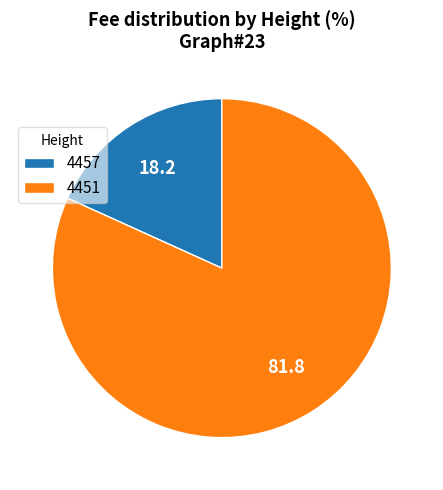

Which slice is the smallest?

4457